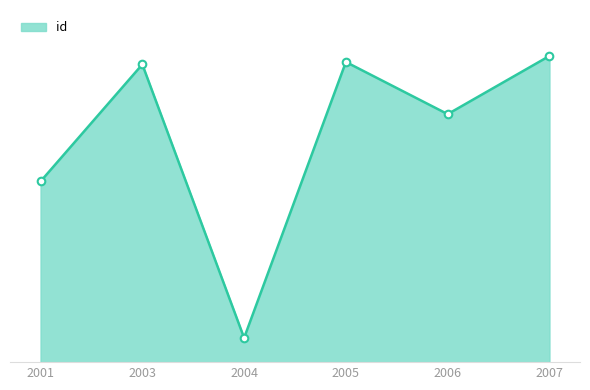

Between 2007 and 2001, which is larger?

2007